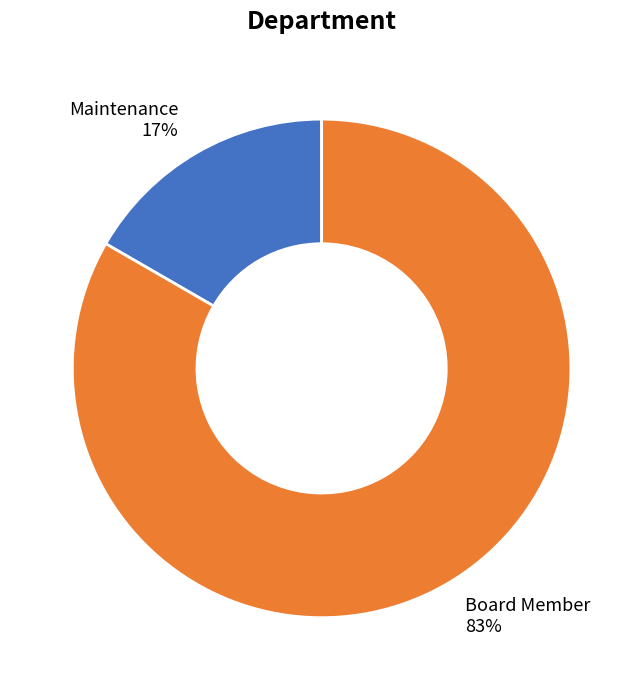

To the nearest percent, what is the combined percentage of Maintenance and Board Member?

100%